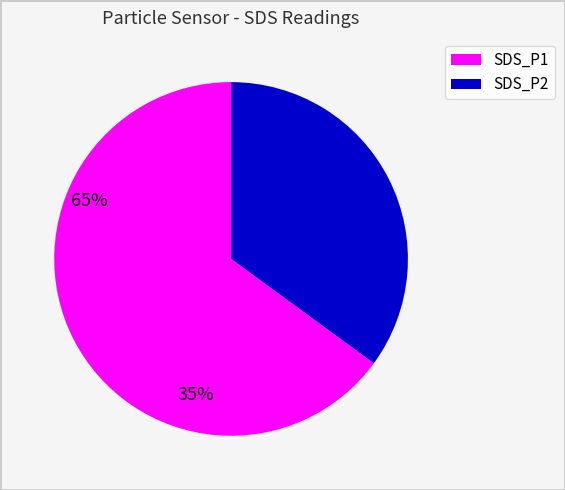

Which category accounts for the majority?

SDS_P1